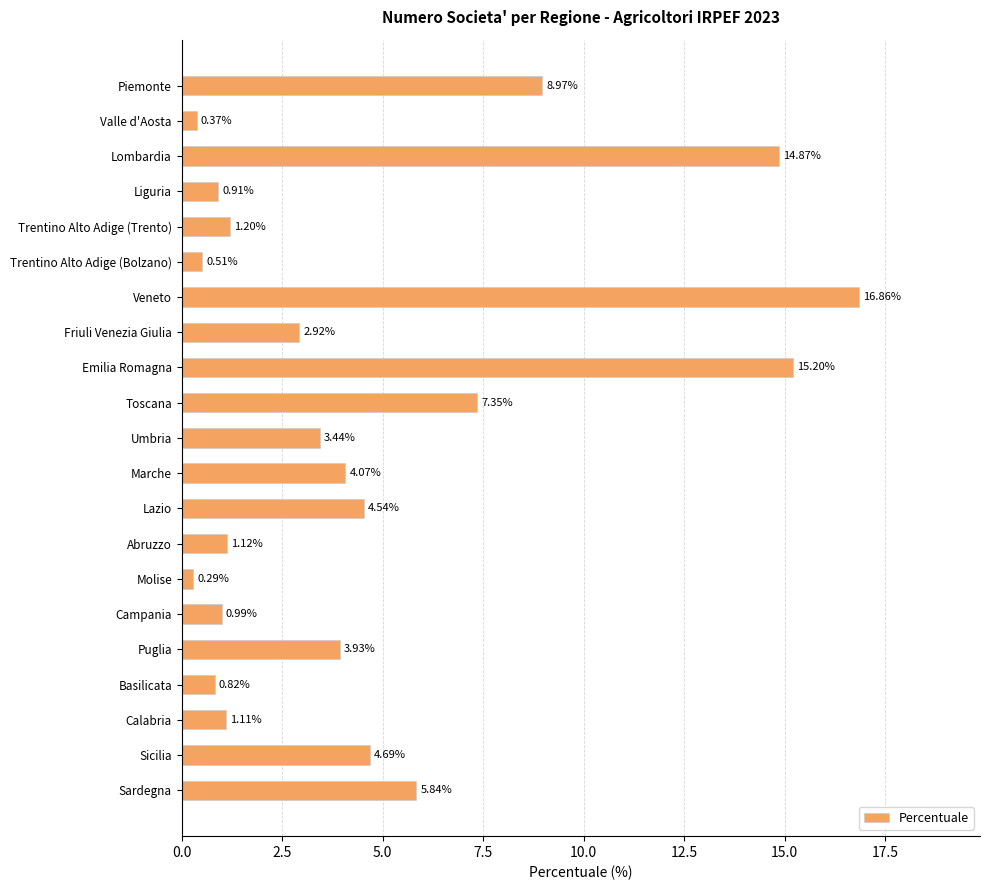

Are the bars horizontal?

Yes